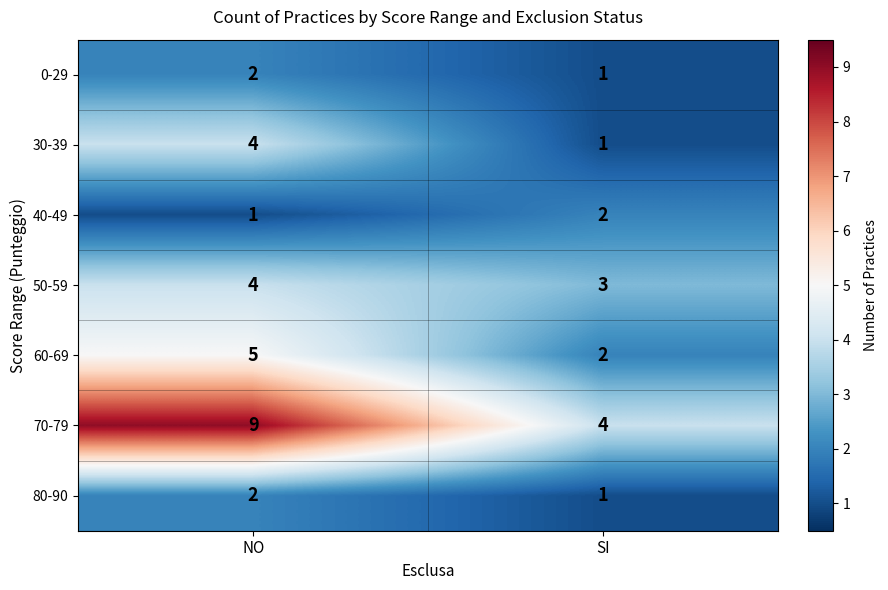

Count the number of data series in this chart.

7